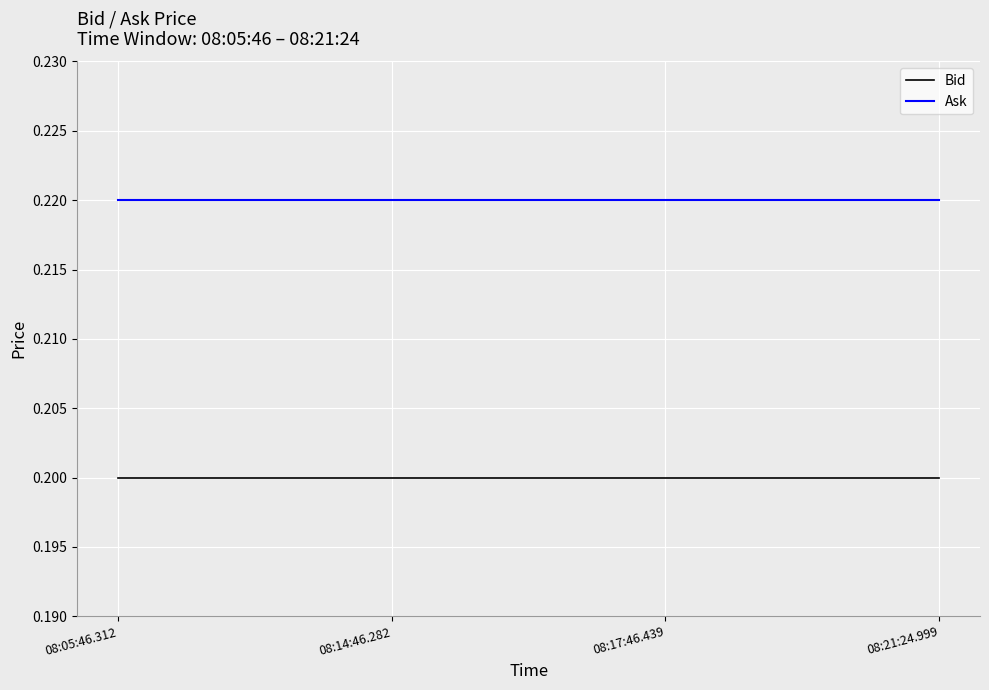

Is this an area chart (filled region under the line)?

No